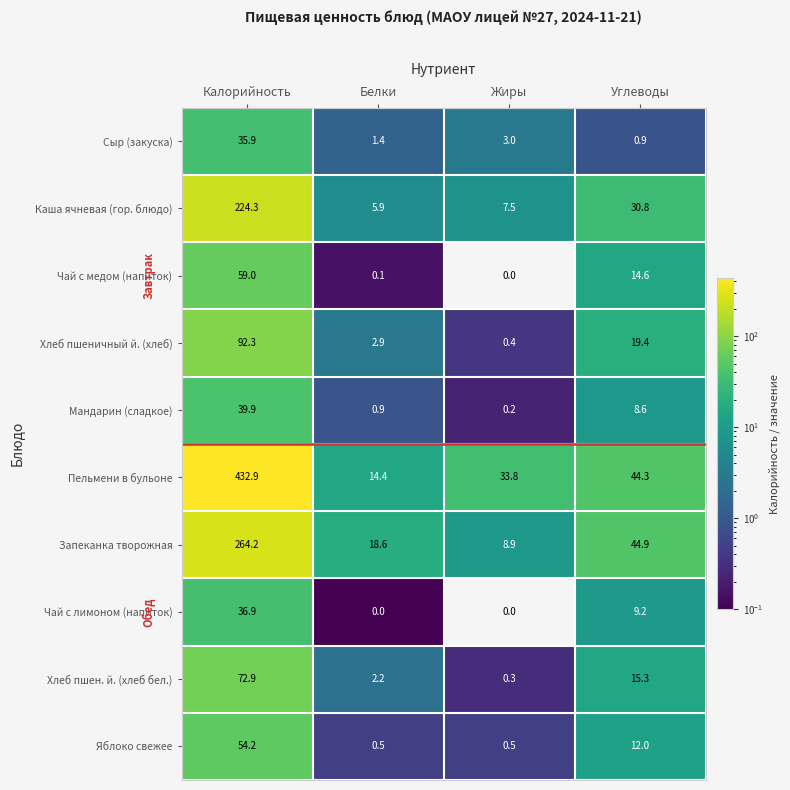

At which label is Запеканка творожная closest to 136?

Углеводы